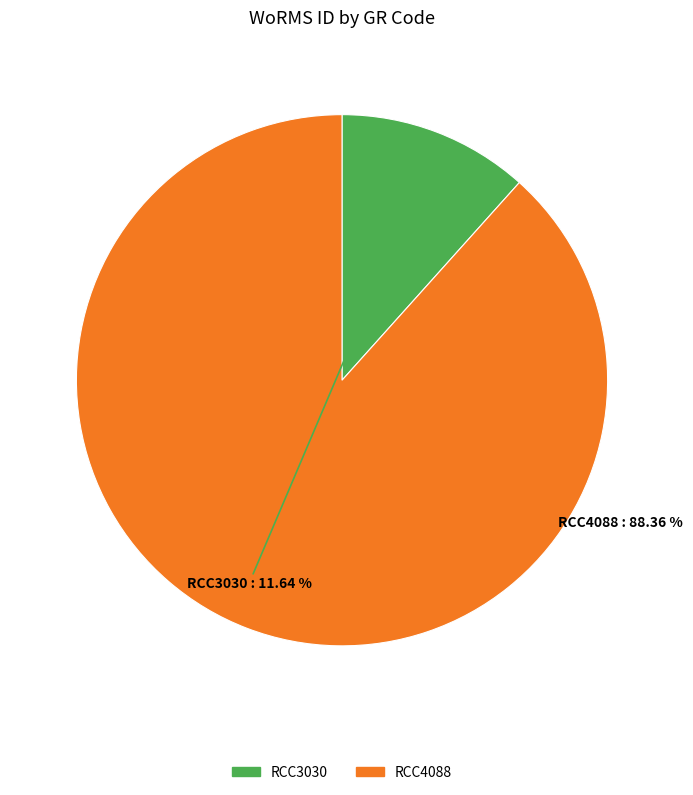

To the nearest percent, what is the difference between the RCC3030 and RCC4088 slice percentages?

77%